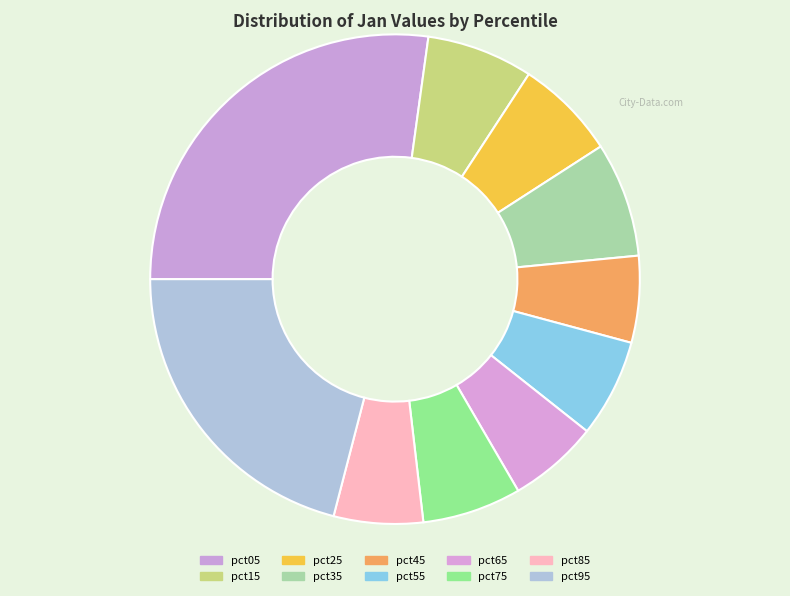

Rank the categories by value from lowest to highest.

pct45, pct85, pct65, pct55, pct75, pct25, pct15, pct35, pct95, pct05